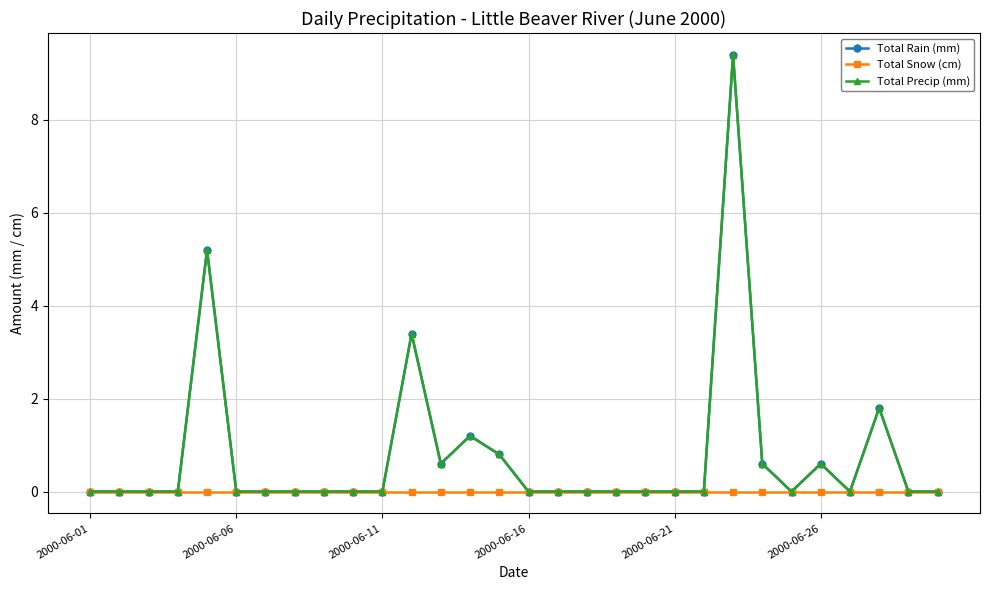

Reading right to left, what are all the values shown in this chart?

Total Rain (mm): 0.0	0.0	1.8	0.0	0.6	0.0	0.6	9.4	0.0	0.0	0.0	0.0	0.0	0.0	0.0	0.8	1.2	0.6	3.4	0.0	0.0	0.0	0.0	0.0	0.0	5.2	0.0	0.0	0.0	0.0
Total Snow (cm): 0.0	0.0	0.0	0.0	0.0	0.0	0.0	0.0	0.0	0.0	0.0	0.0	0.0	0.0	0.0	0.0	0.0	0.0	0.0	0.0	0.0	0.0	0.0	0.0	0.0	0.0	0.0	0.0	0.0	0.0
Total Precip (mm): 0.0	0.0	1.8	0.0	0.6	0.0	0.6	9.4	0.0	0.0	0.0	0.0	0.0	0.0	0.0	0.8	1.2	0.6	3.4	0.0	0.0	0.0	0.0	0.0	0.0	5.2	0.0	0.0	0.0	0.0